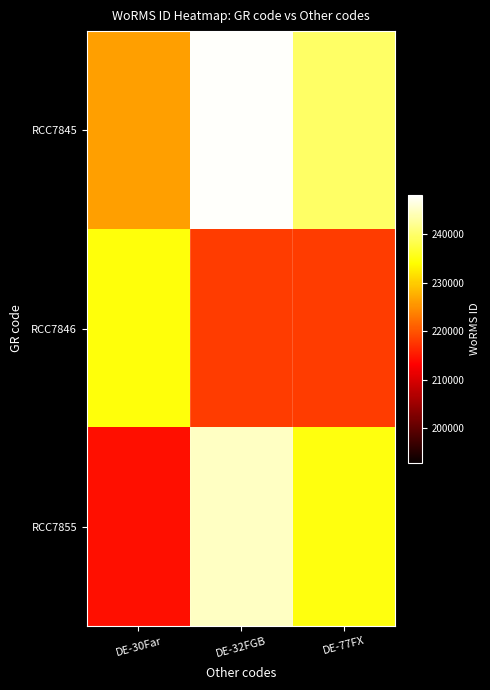

Which series has the largest total across all categories?

RCC7845